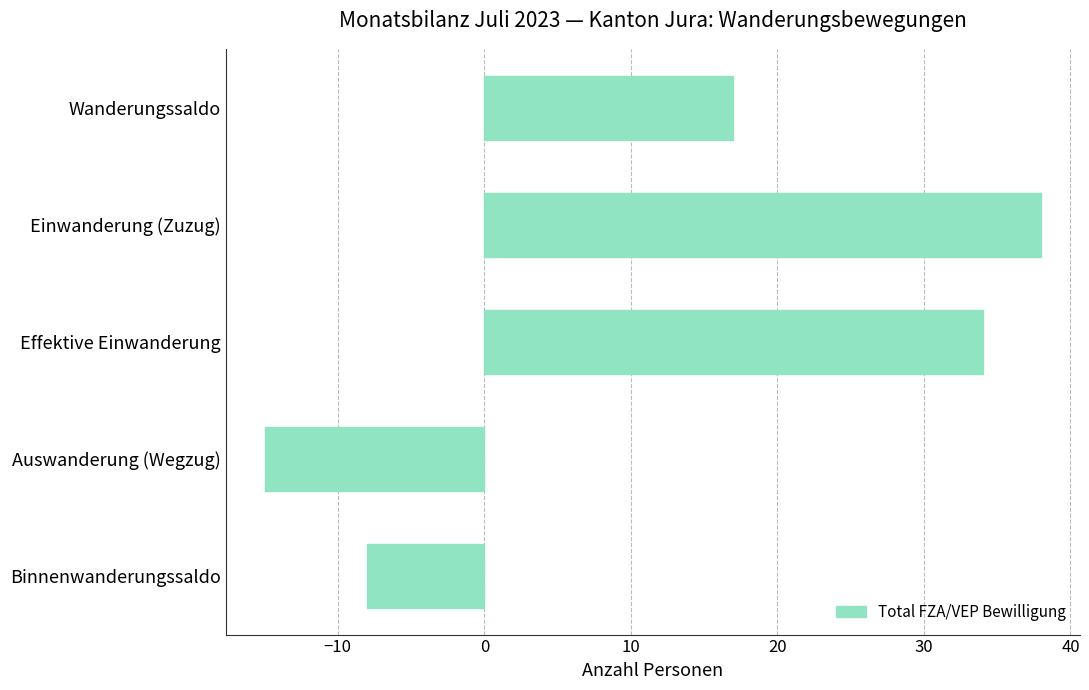

Rank the categories by value from highest to lowest.

Einwanderung (Zuzug), Effektive Einwanderung, Wanderungssaldo, Binnenwanderungssaldo, Auswanderung (Wegzug)